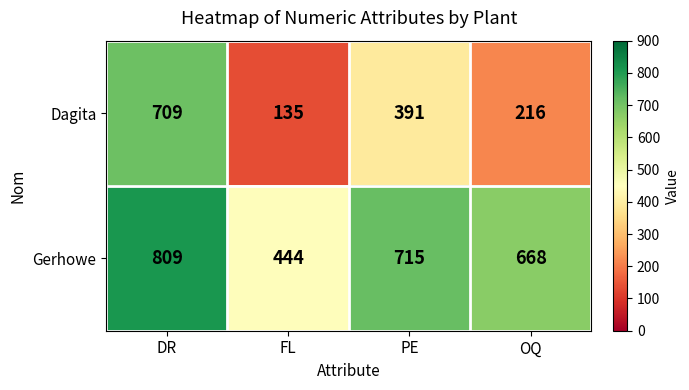

At how many categories does at least one series exceed 680?

2